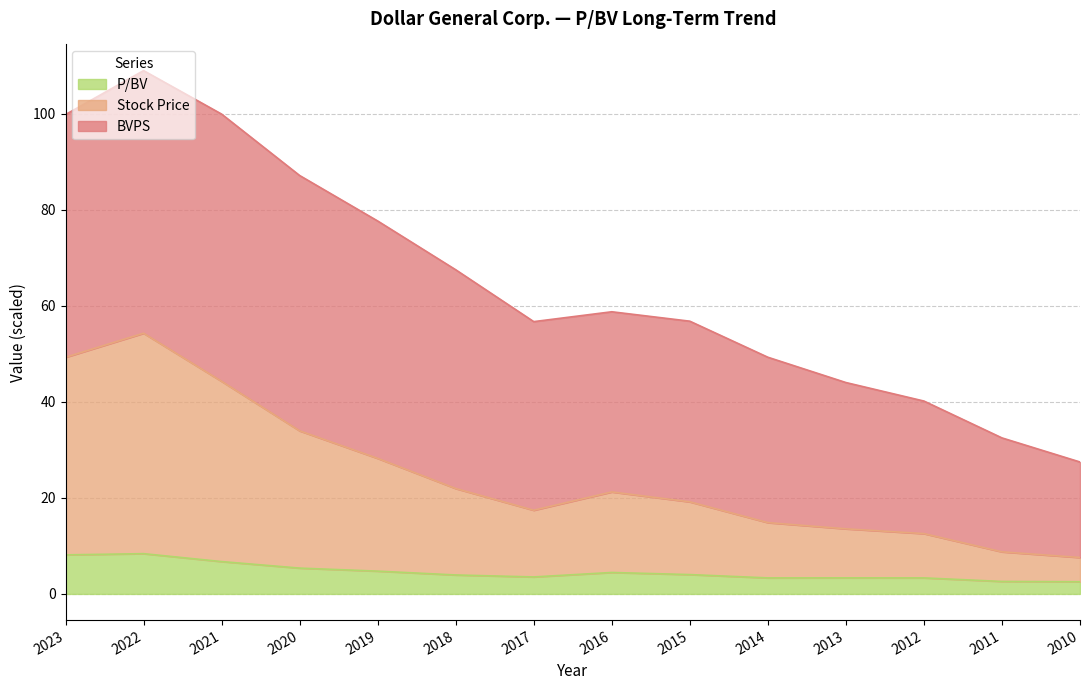

How many lines are shown in the chart?

3